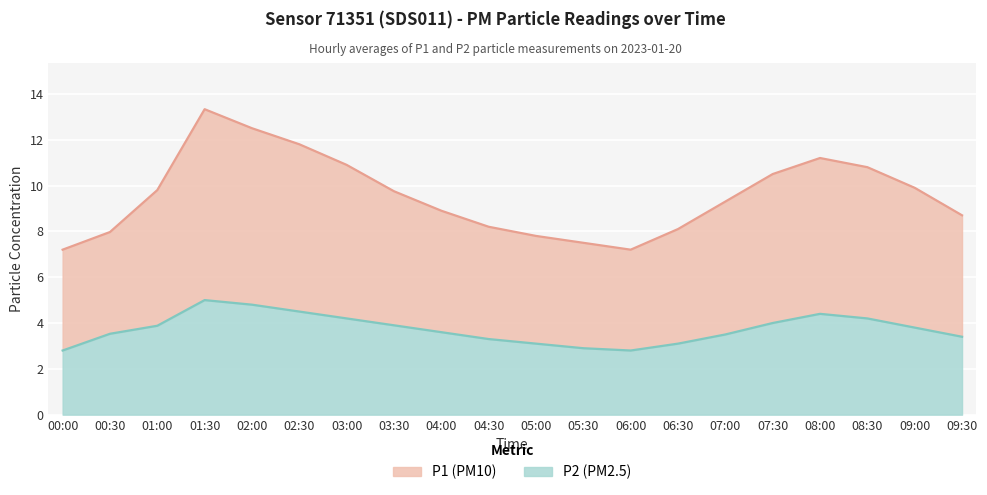

In P2, how many points are lower than both neighbors (excluding endpoints)?

1